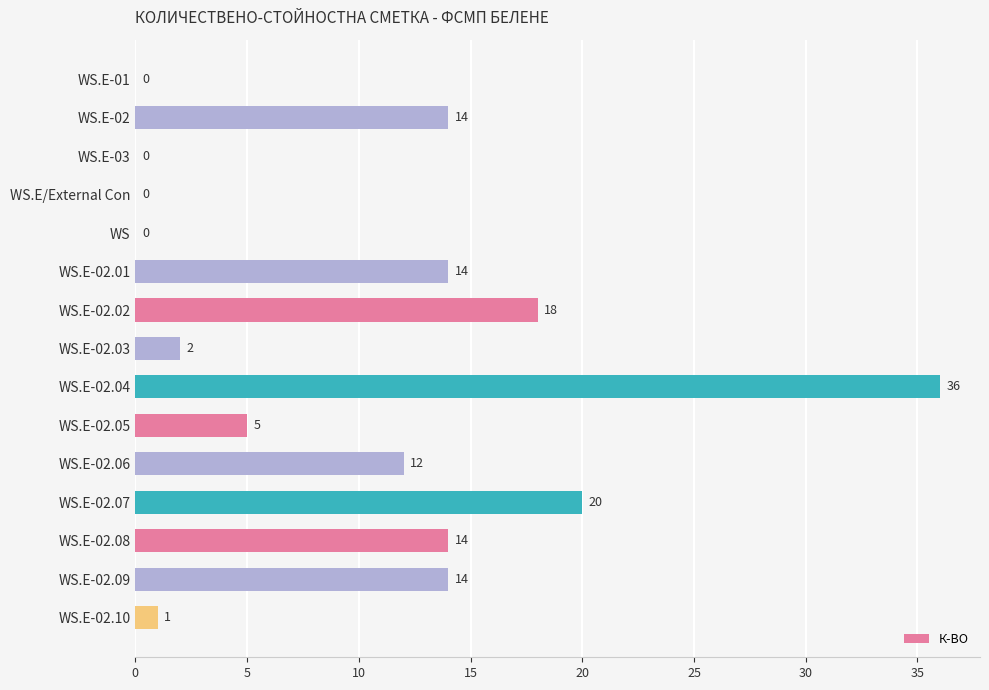

Reading top to bottom, extract all data points from this chart.

WS.E-01=0	WS.E-02=14	WS.E-03=0	WS.E/External Con=0	WS=0	WS.E-02.01=14	WS.E-02.02=18	WS.E-02.03=2	WS.E-02.04=36	WS.E-02.05=5	WS.E-02.06=12	WS.E-02.07=20	WS.E-02.08=14	WS.E-02.09=14	WS.E-02.10=1